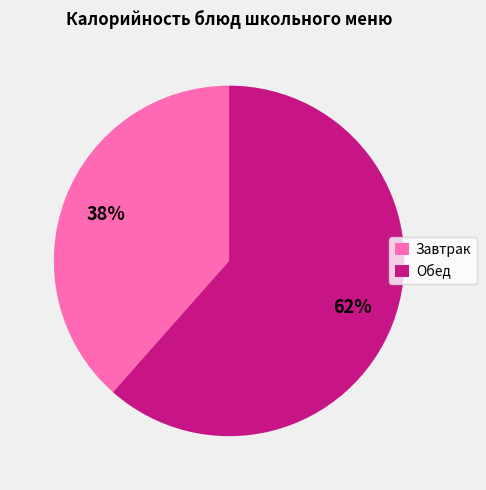

Combined, do Завтрак and Обед account for over 50%?

Yes